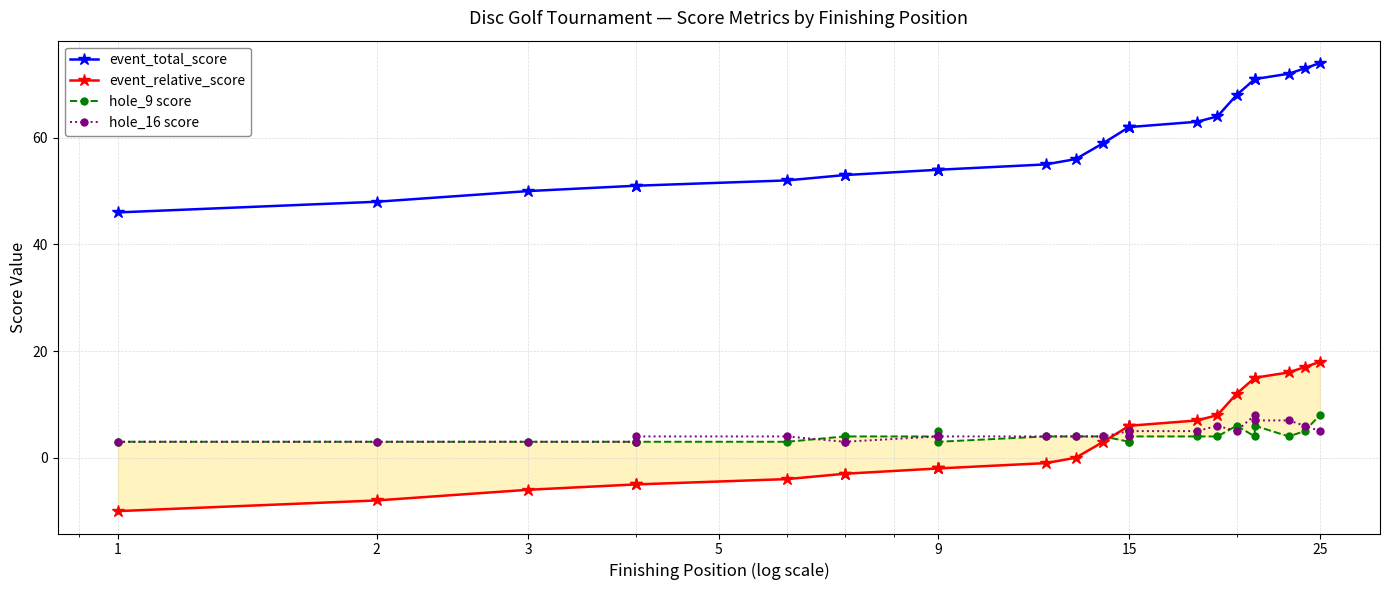

True or false: event_relative_score and event_total_score cross at least once.

False